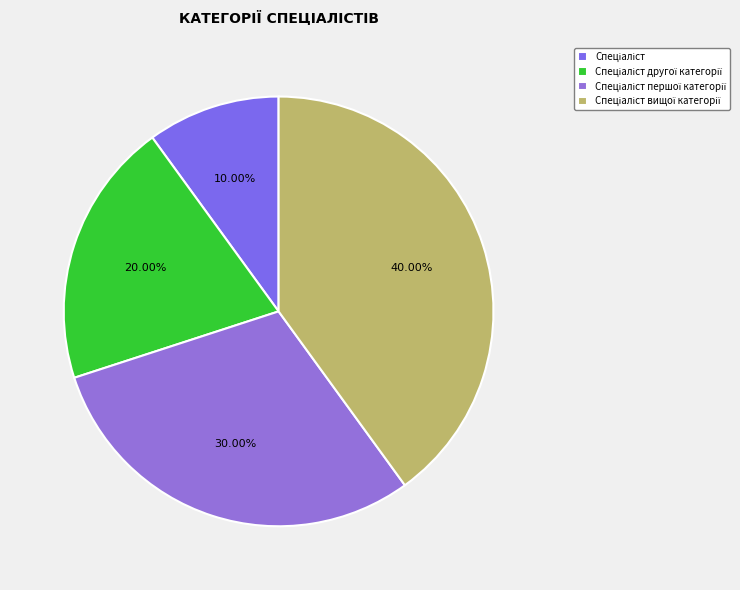

How many segments does this pie chart have?

4